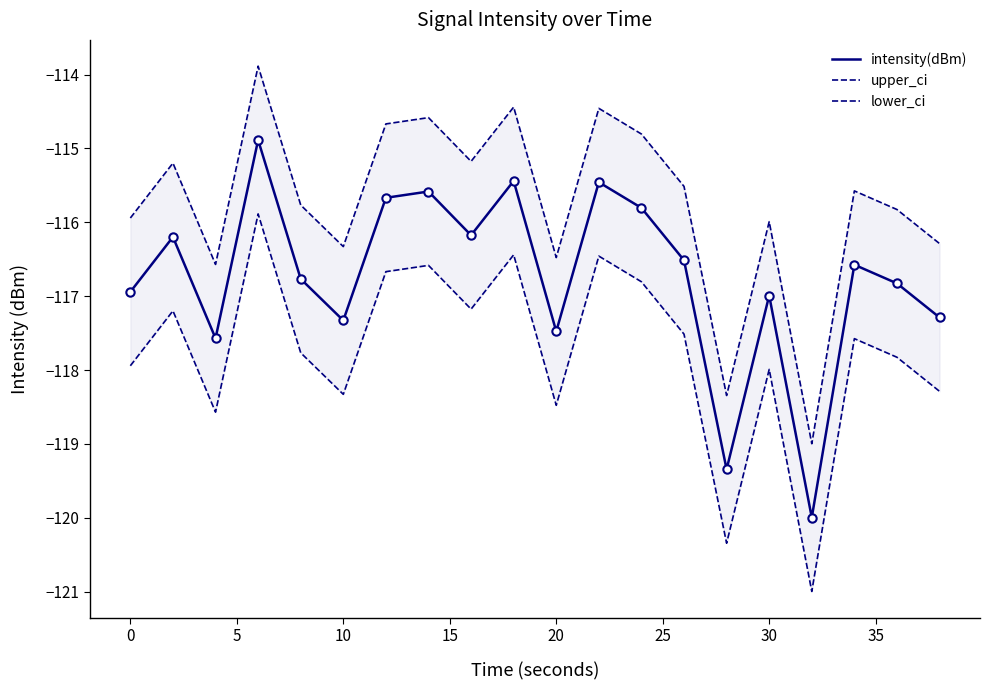

What is the difference between the maximum and minimum values in the upper_ci series?

5.1